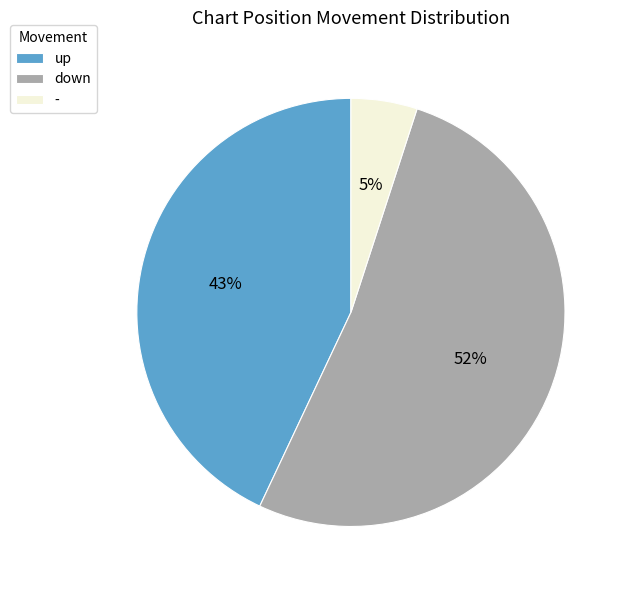

Combined, do down and up account for over 50%?

Yes